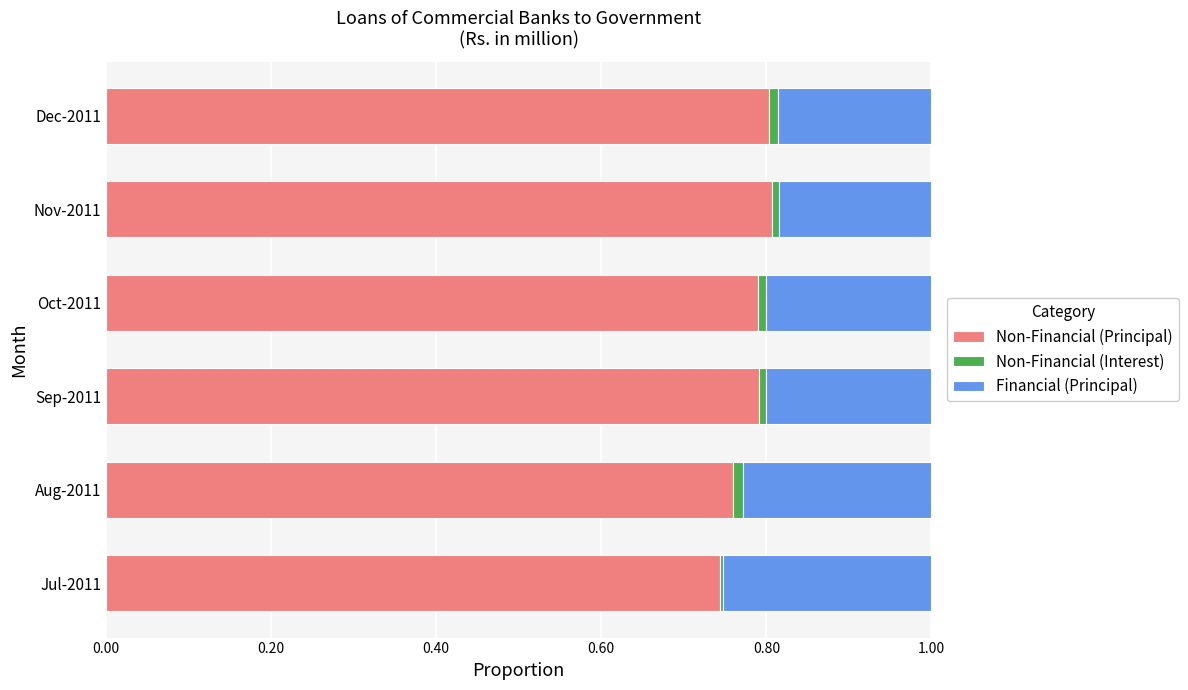

Reading left to right, list all the values displayed in this chart.

Non-Financial (Principal): 0.7	0.8	0.8	0.8	0.8	0.8
Non-Financial (Interest): 0.0	0.0	0.0	0.0	0.0	0.0
Financial (Principal): 0.3	0.2	0.2	0.2	0.2	0.2